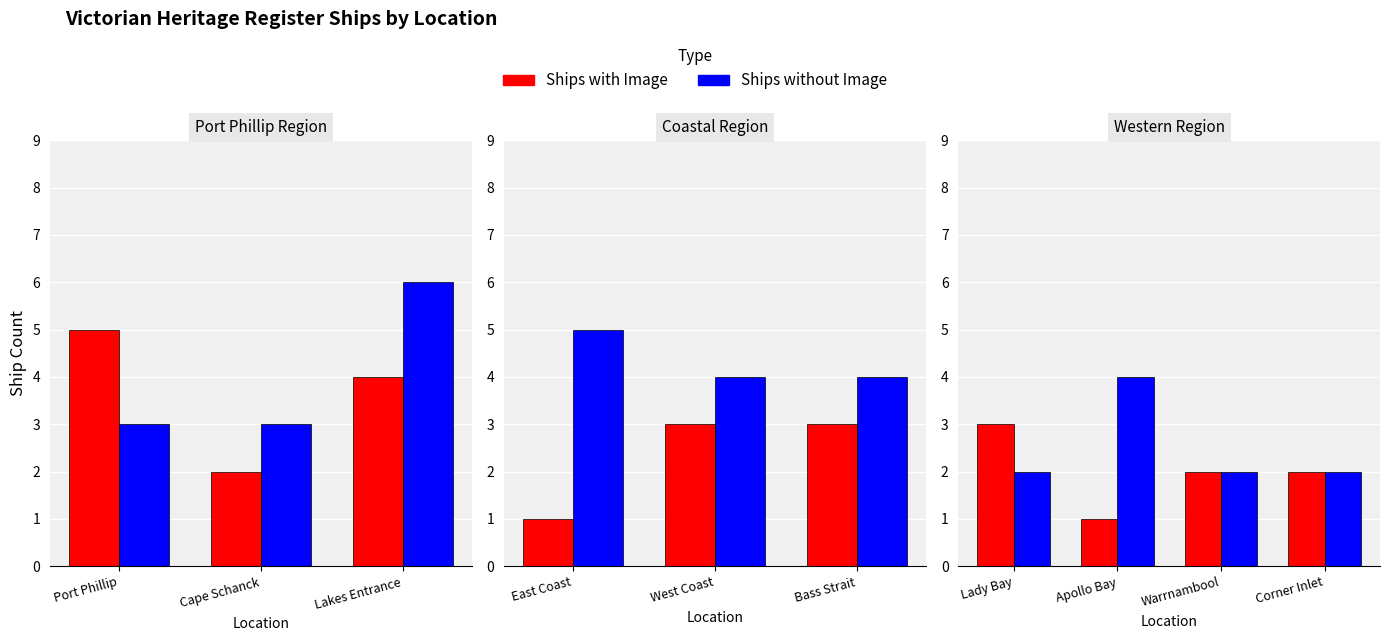

Which has a higher value, Lady Bay or Warrnambool?

Lady Bay